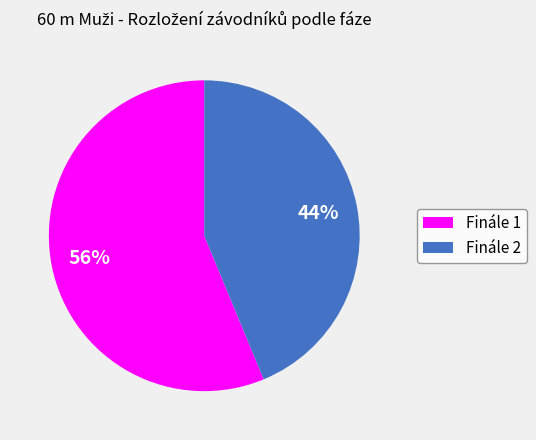

Combined, do Finále 1 and Finále 2 account for over 50%?

Yes